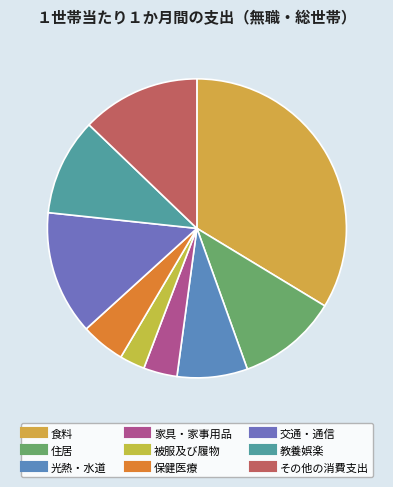

Count the number of slices in the pie.

9